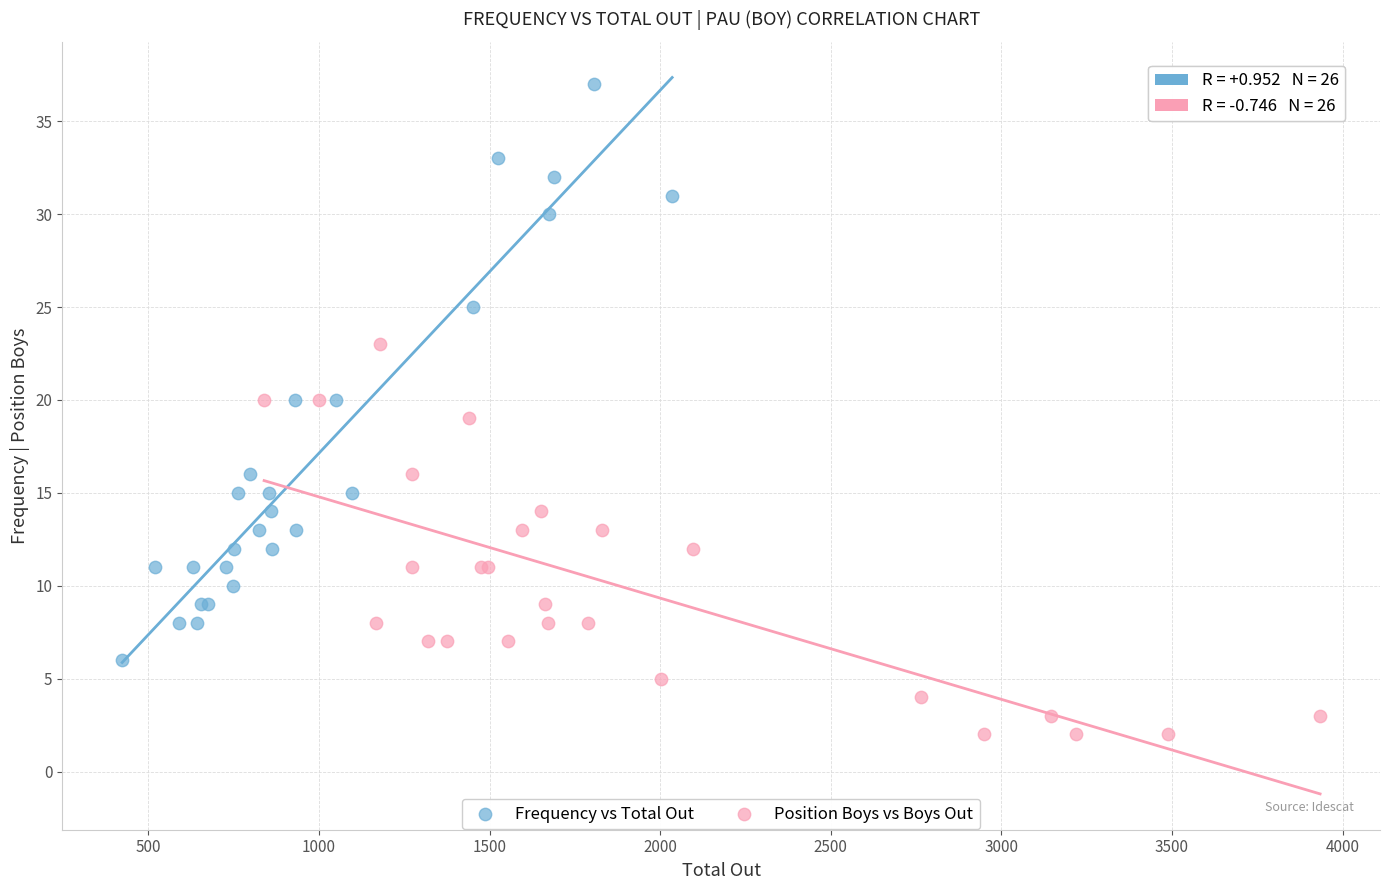

Which series has the largest Y range (max minus min)?

Frequency vs Total Out